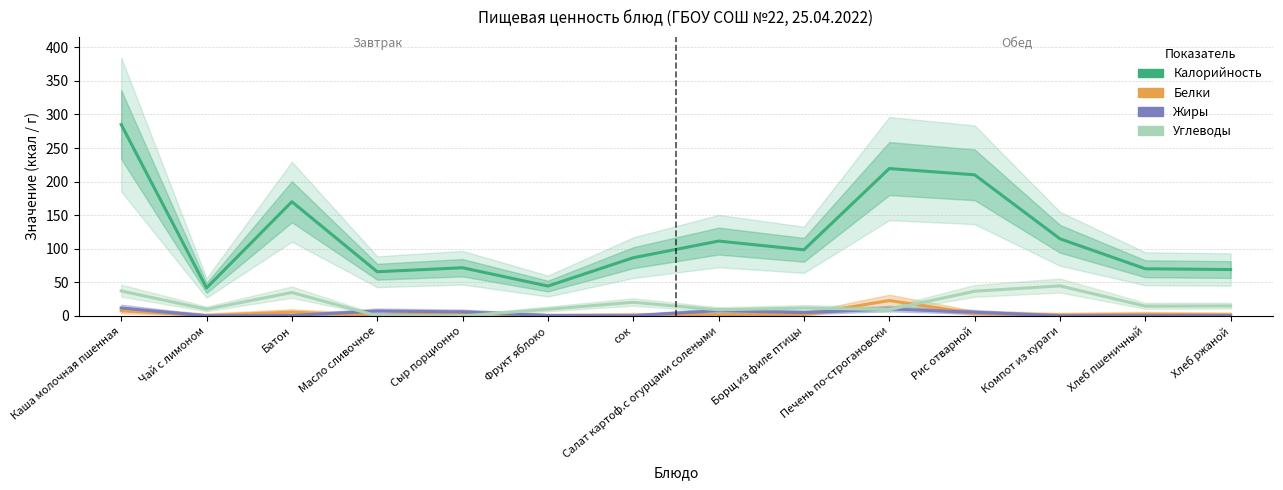

What is the label of the 2nd point from the right?

Хлеб пшеничный